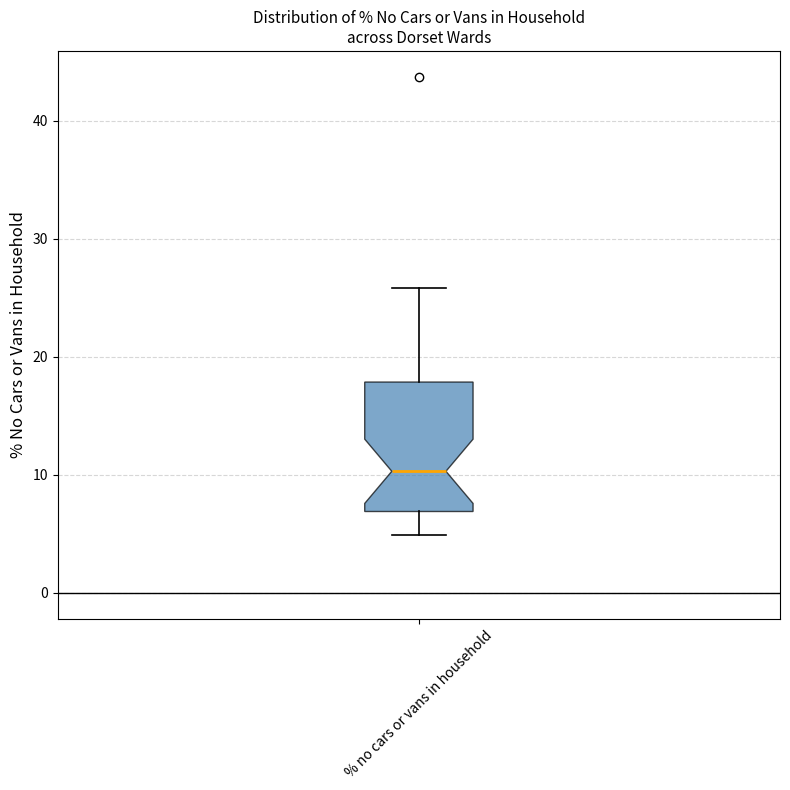

Where does the median line of the box for % no cars or vans in household sit on the y-axis? The values are not printed on the chart, so give them approximately, as read against the axis.

10